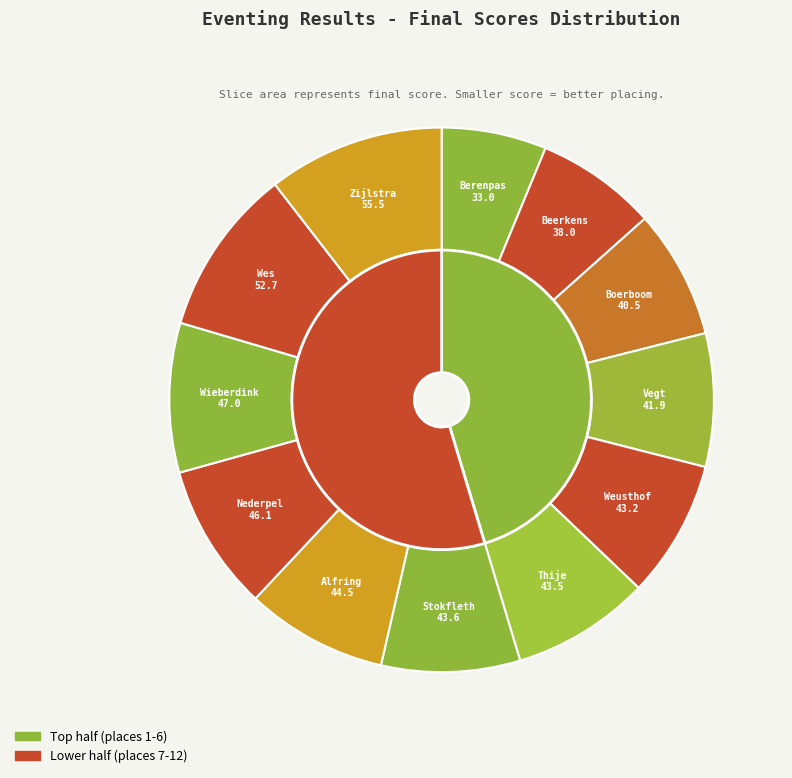

What percentage is the Louise Berenpas slice, to the nearest percent?

6%